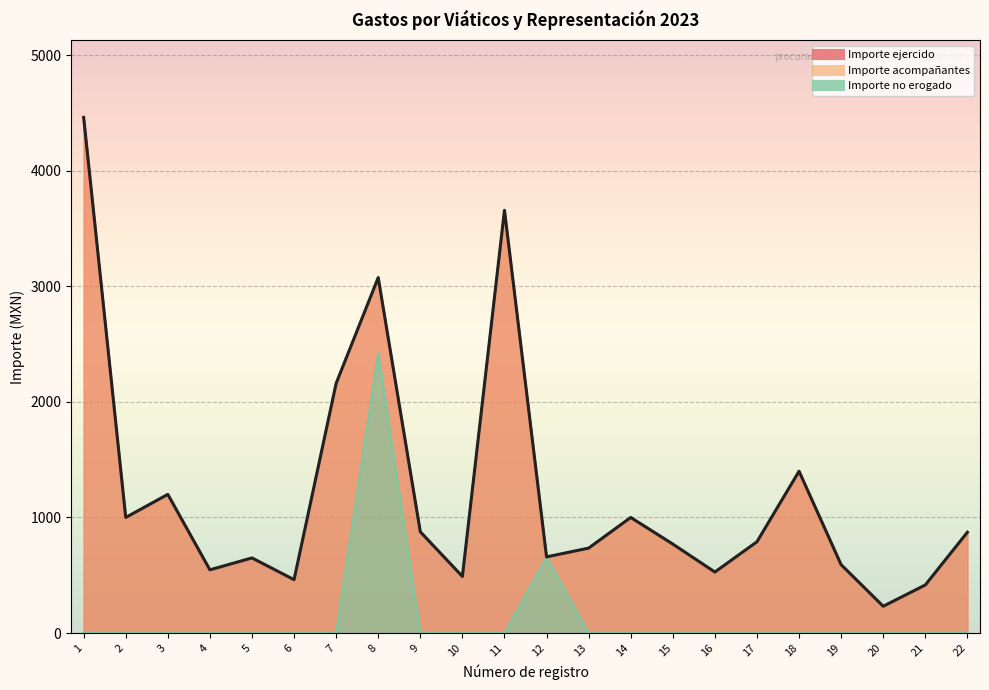

How many categories are shown in the chart?

22